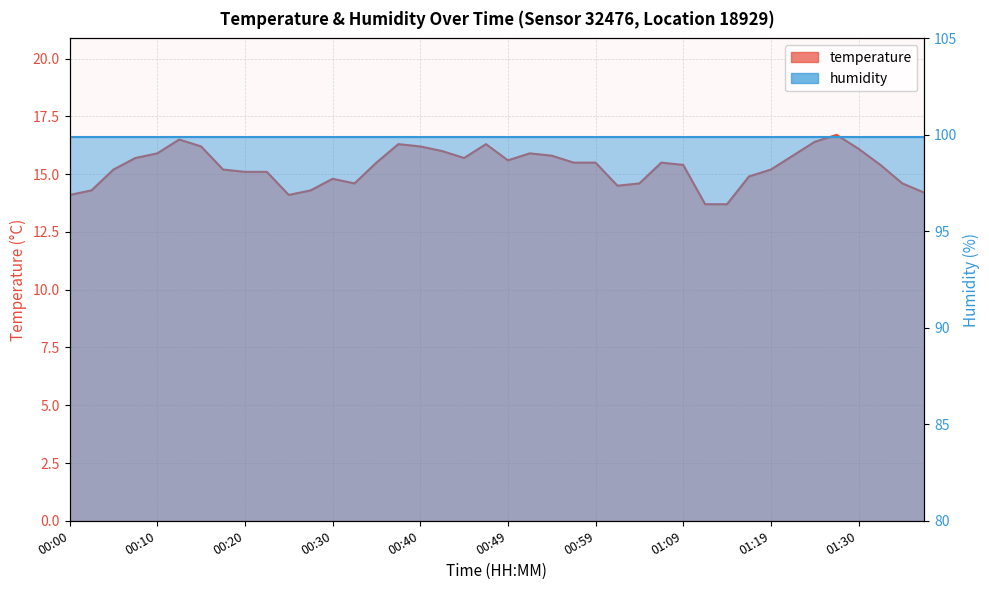

What is the label of the 16th point from the left?

00:37